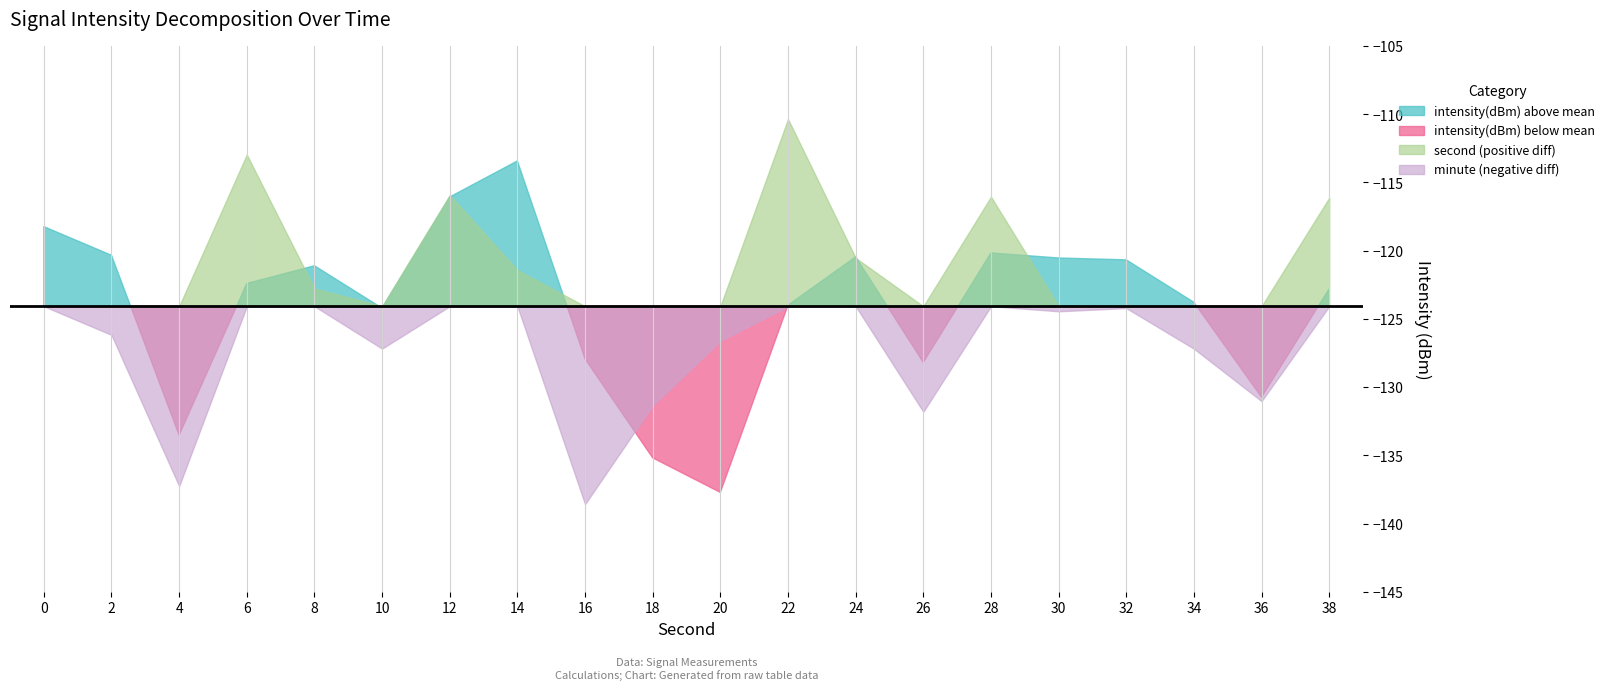

Which series has the largest total across all categories?

second